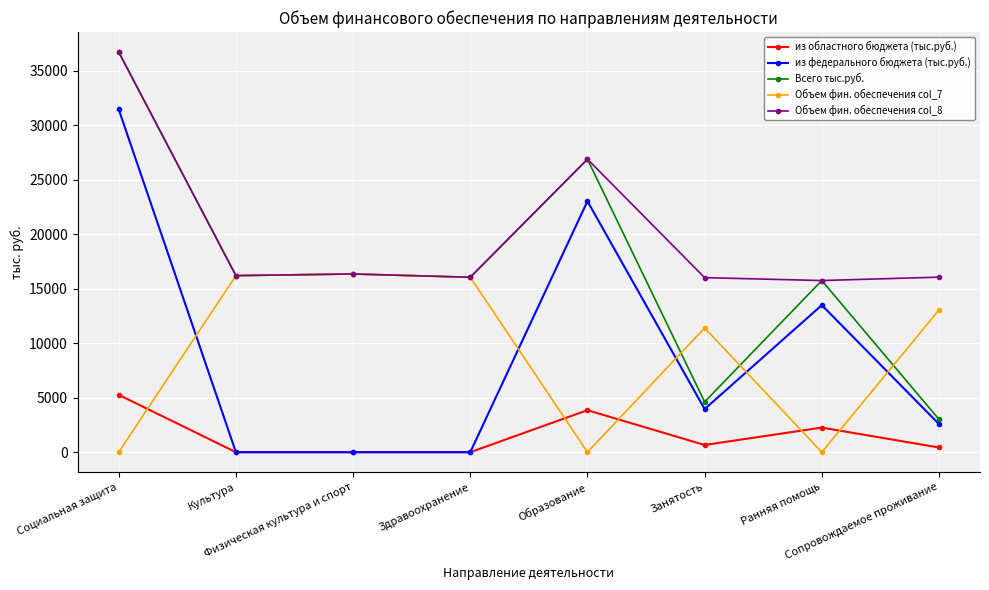

True or false: из федерального бюджета (тыс.руб.) has more than 0 interior local peaks.

True